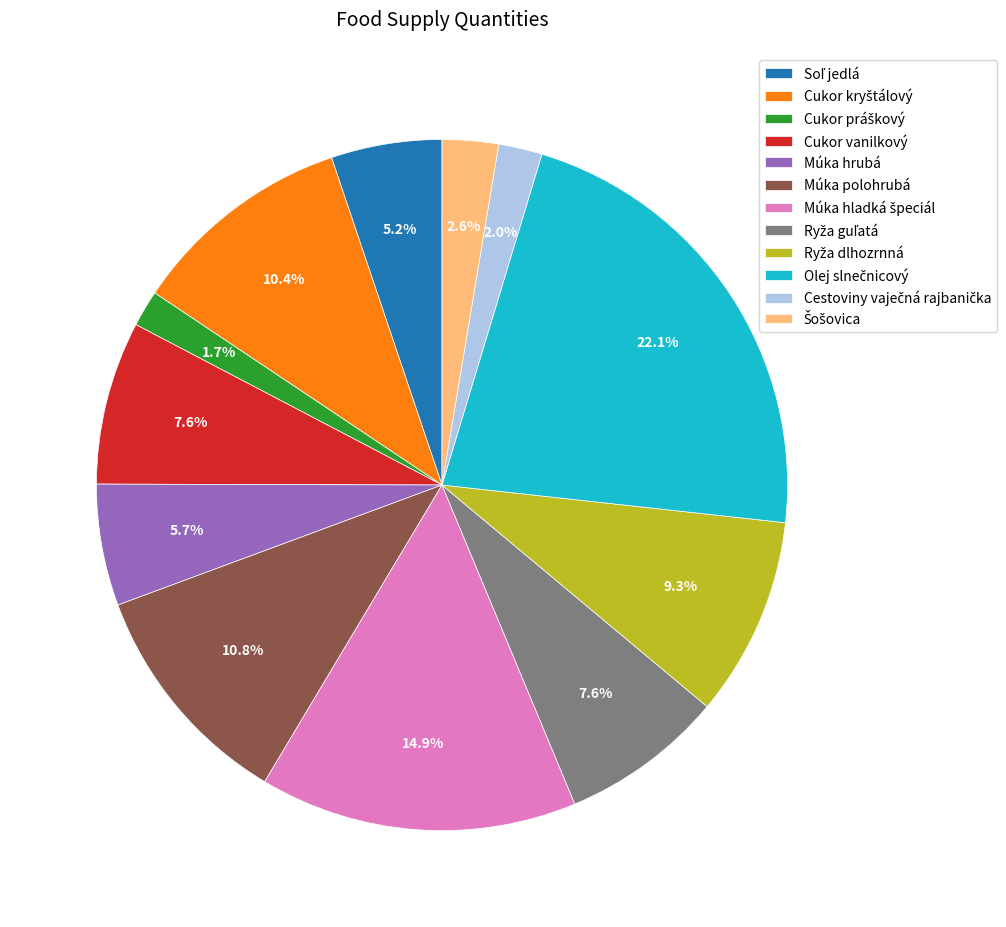

To the nearest percent, what is the difference between the largest and smallest slice percentages?

20%